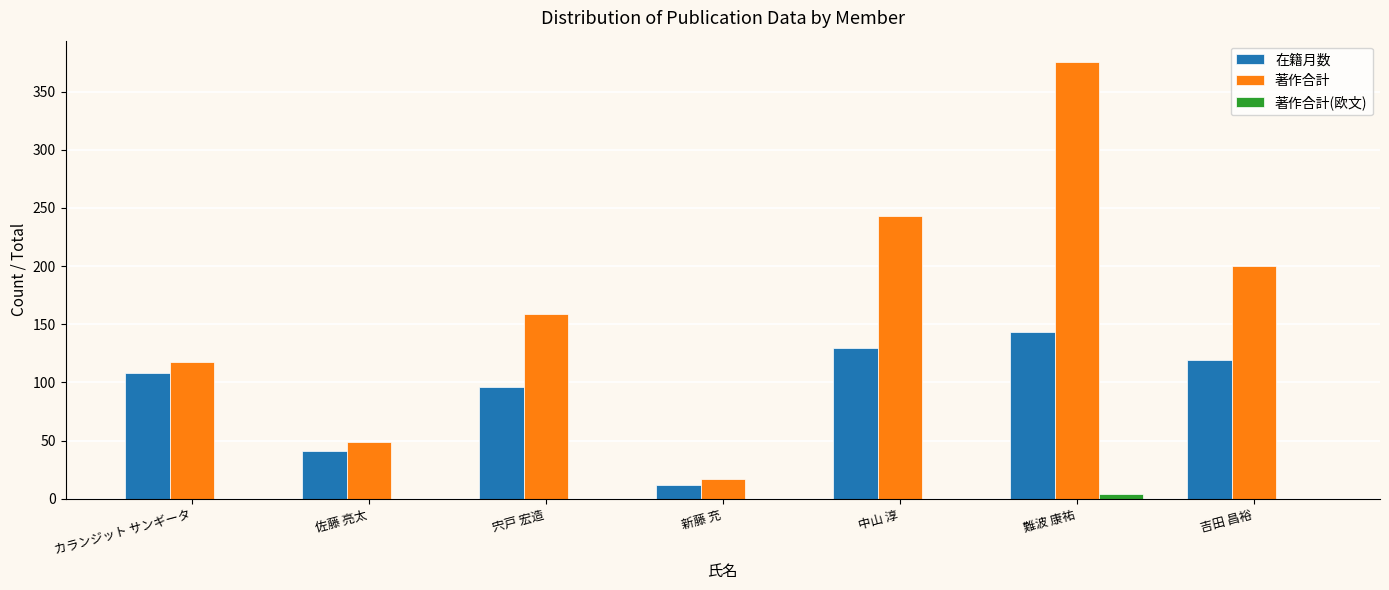

What is the sum of all 在籍月数 values?

649